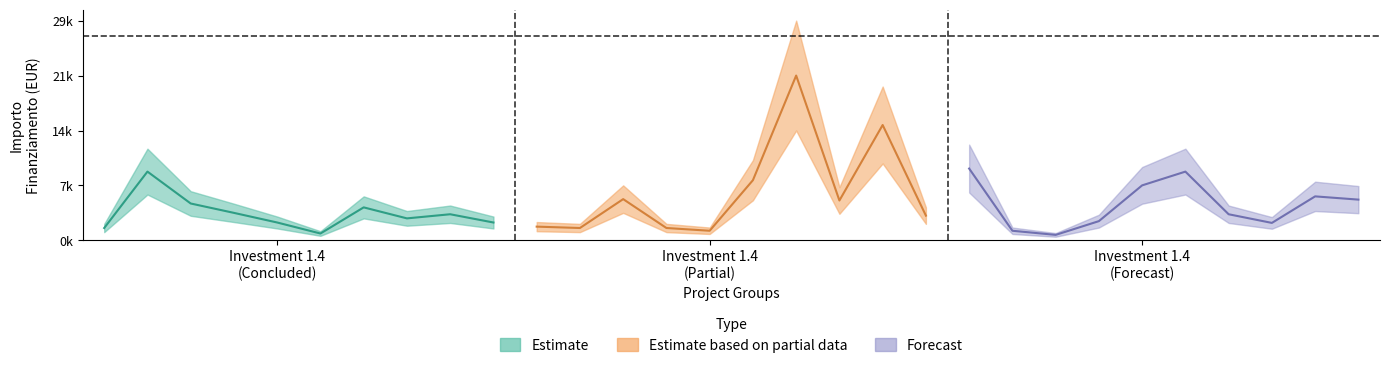

True or false: Estimate based on partial data and Forecast cross at least once.

True